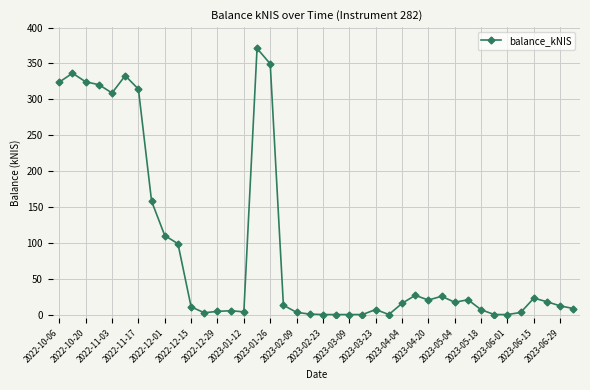

What is the sum of all values?

3595.2